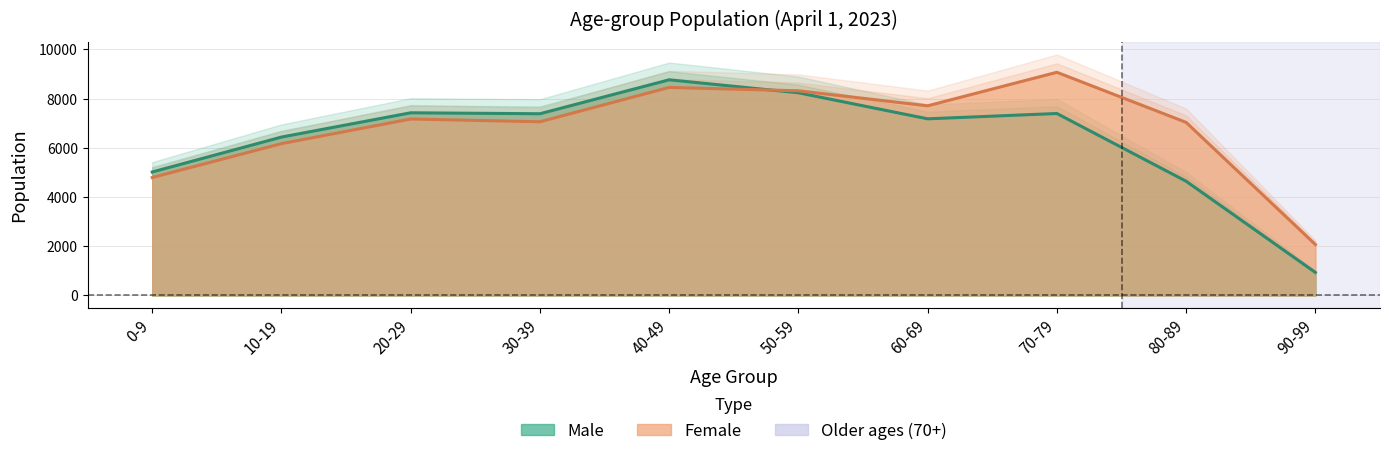

What is the difference between the Male values at 80-89 and 0-9?

376